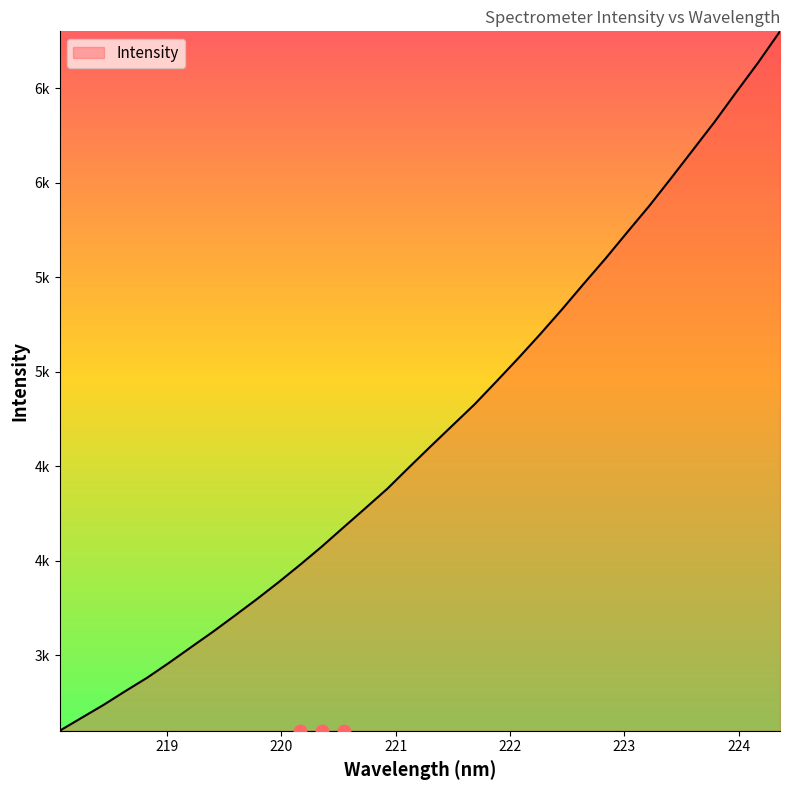

Between 223.2172 and 219.7801, which is larger?

223.2172